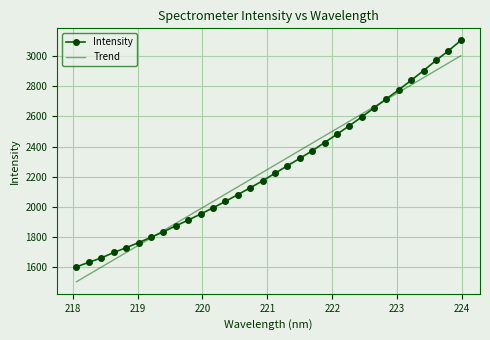

List the series in order of their peak value, lowest first.

Trend, Intensity